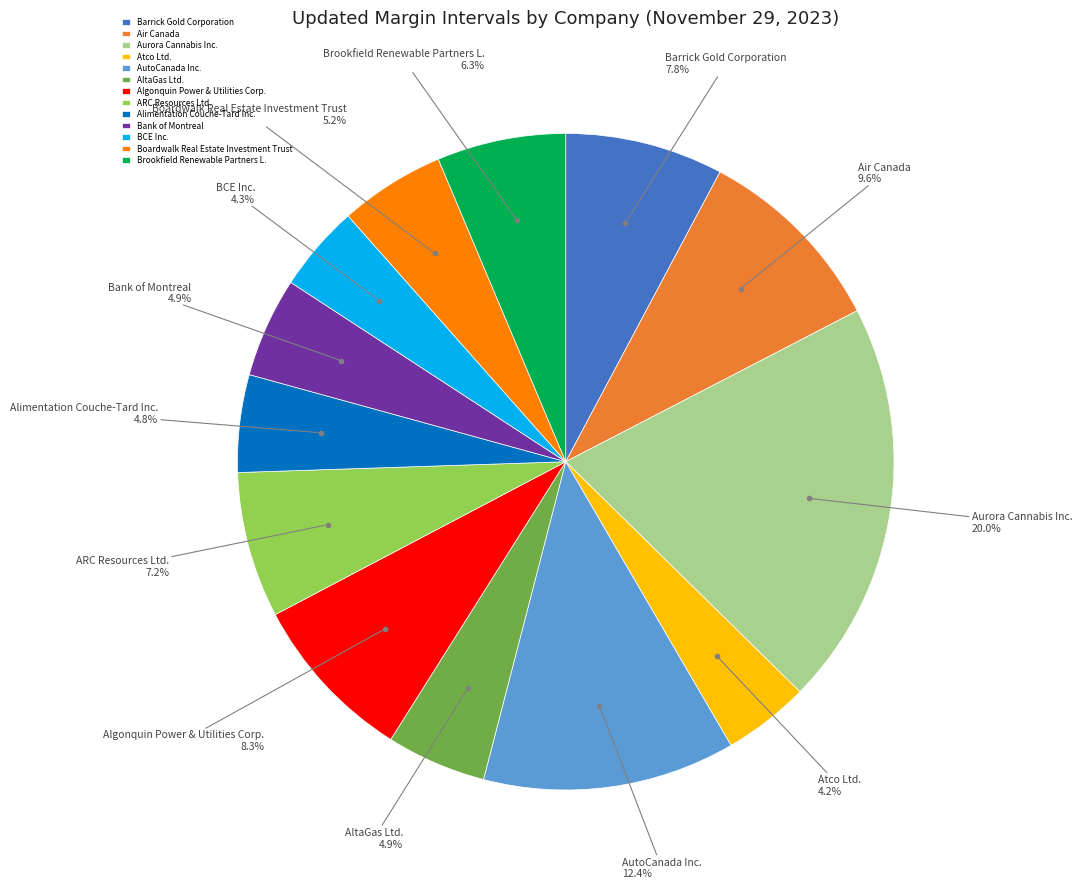

What is the largest slice in the pie chart?

Aurora Cannabis Inc.